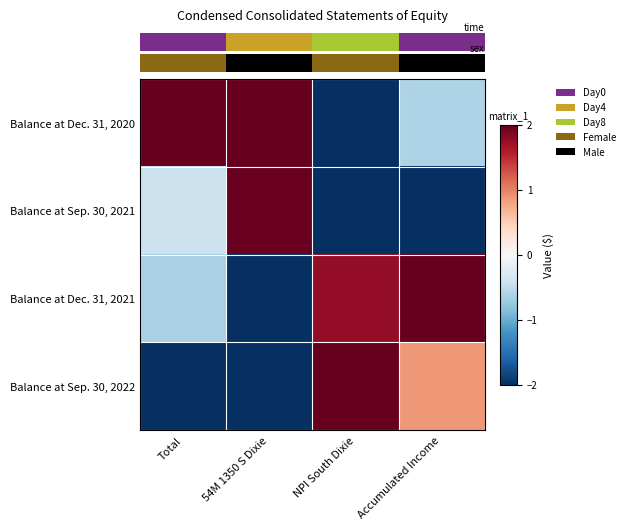

Which series has the largest total across all categories?

row_0